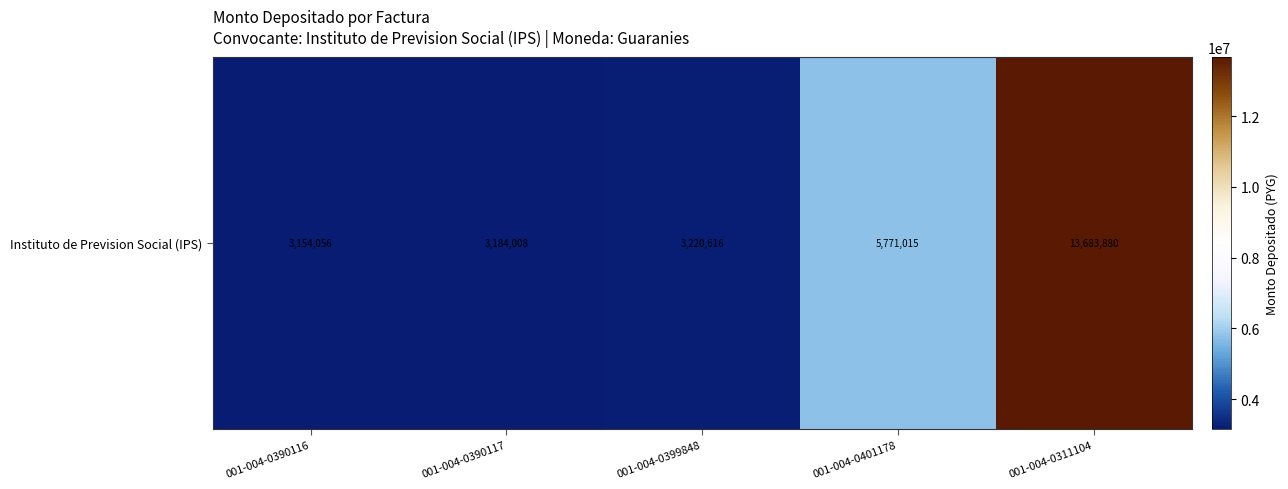

What is the sum of the values at 001-004-0311104 and 001-004-0390117?

16867888